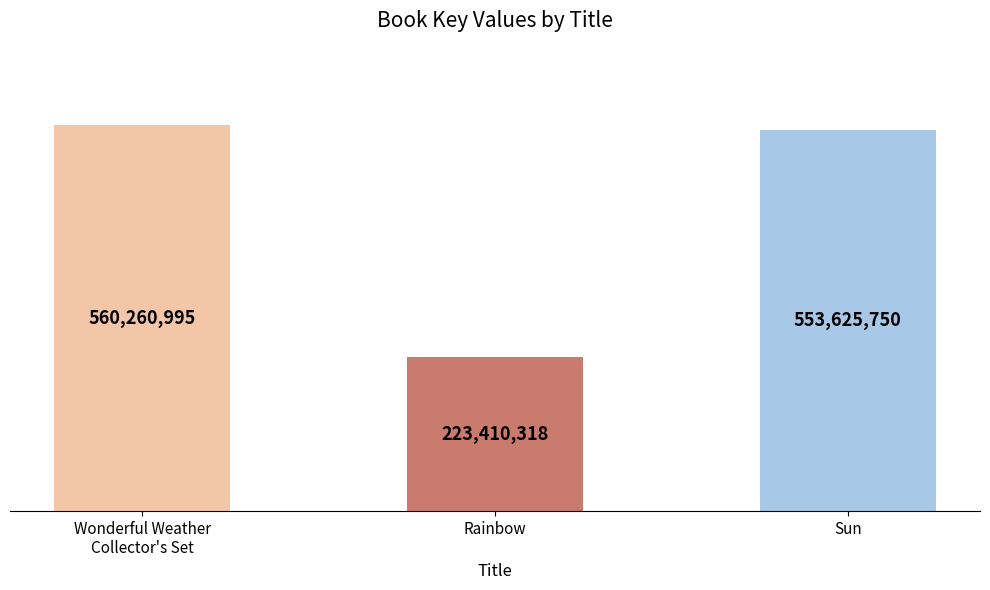

Does the chart contain any negative values?

No